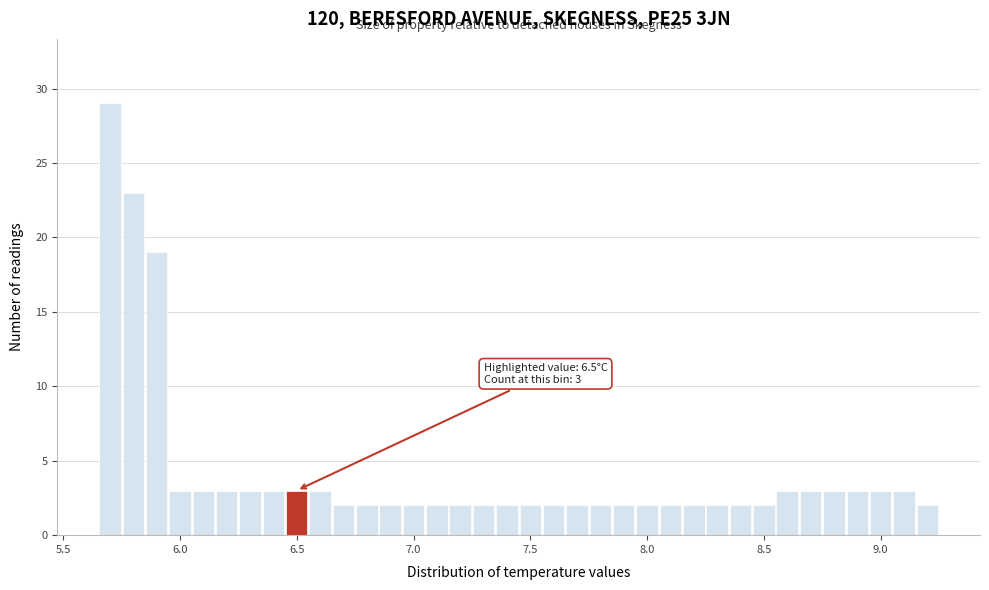

Around what value on the x-axis is the tallest bar? Give the approximate position of its centre, as read against the axis.

5.70